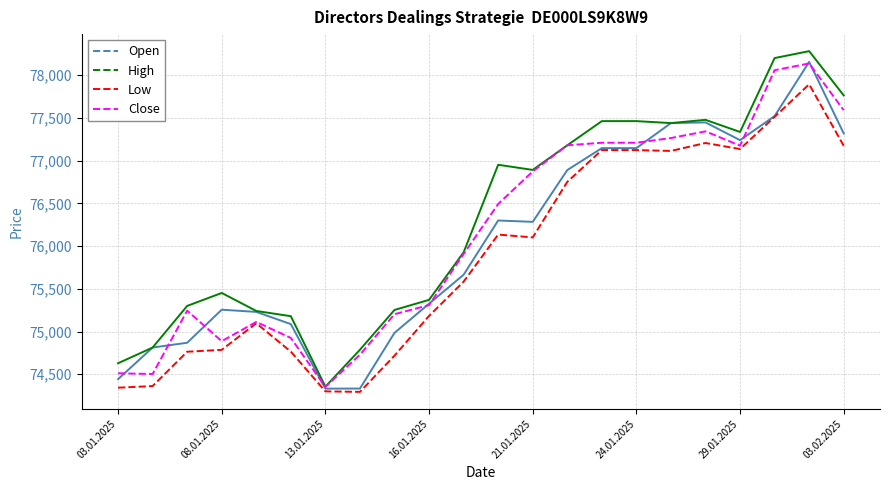

What is the maximum value shown in the chart?

78282